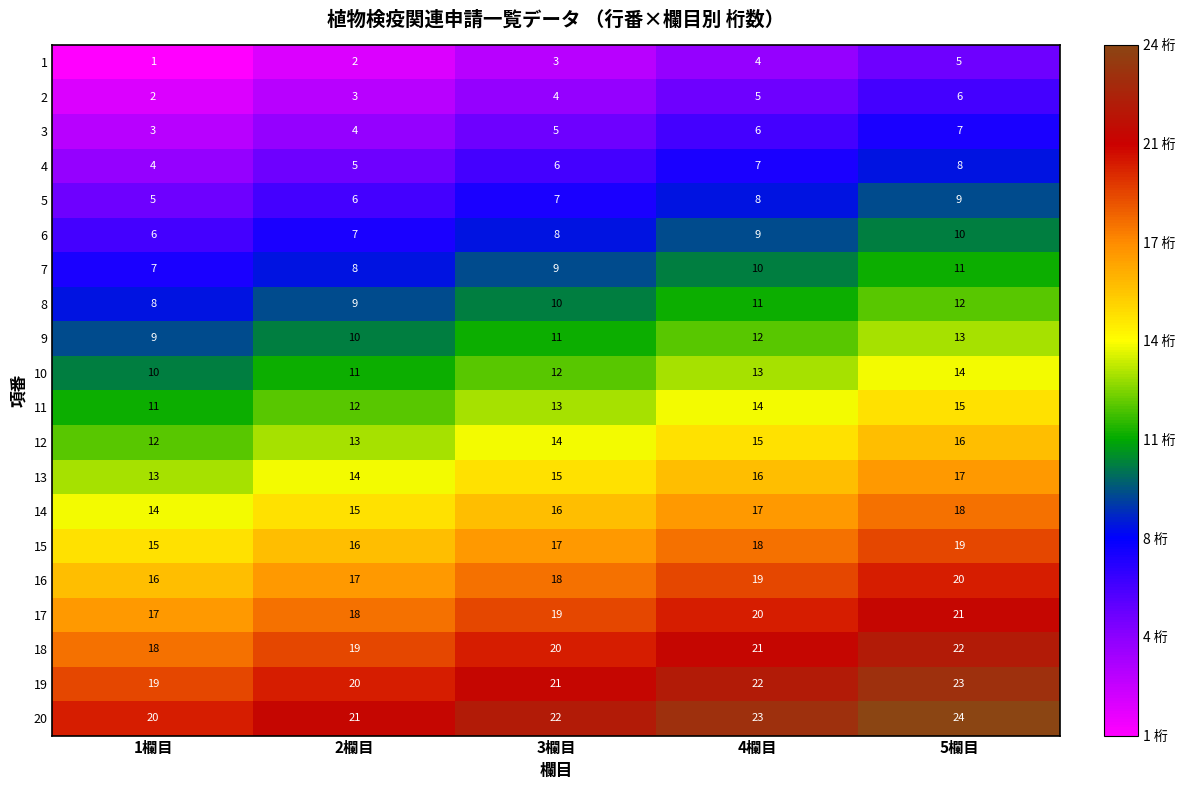

What is the difference between the highest and lowest values at 4欄目?

19